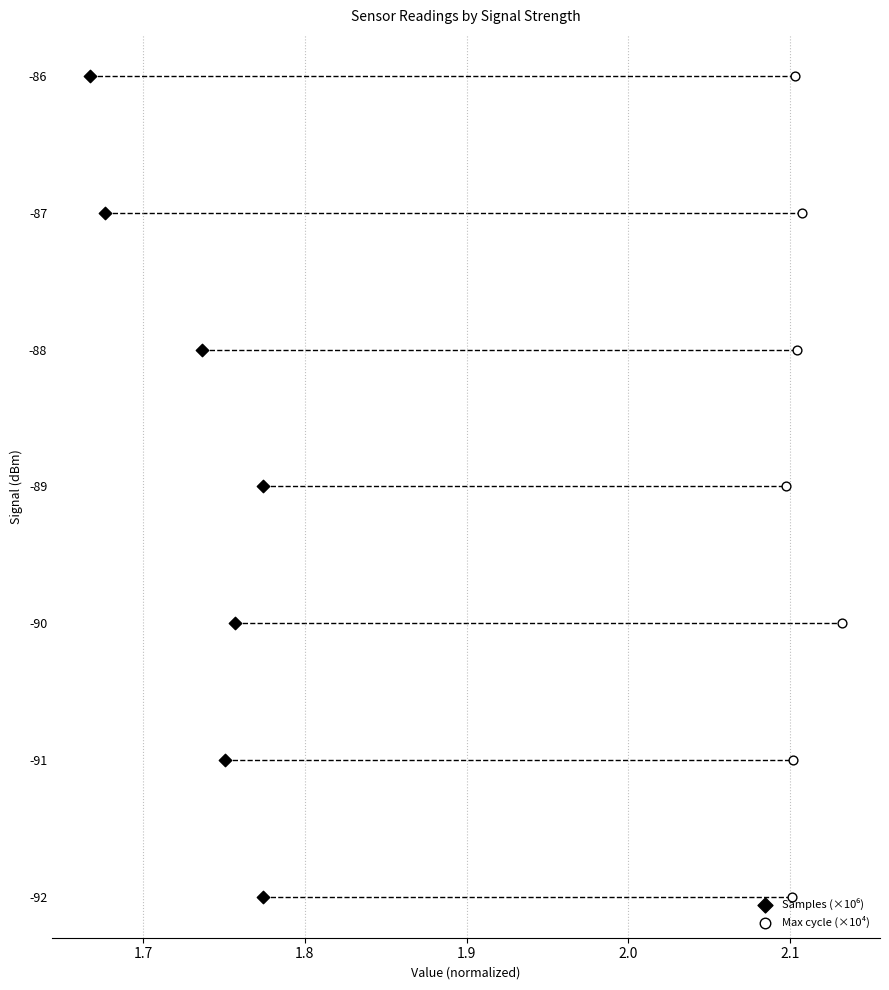

Which series reaches the maximum Y coordinate?

Samples (×10⁶)